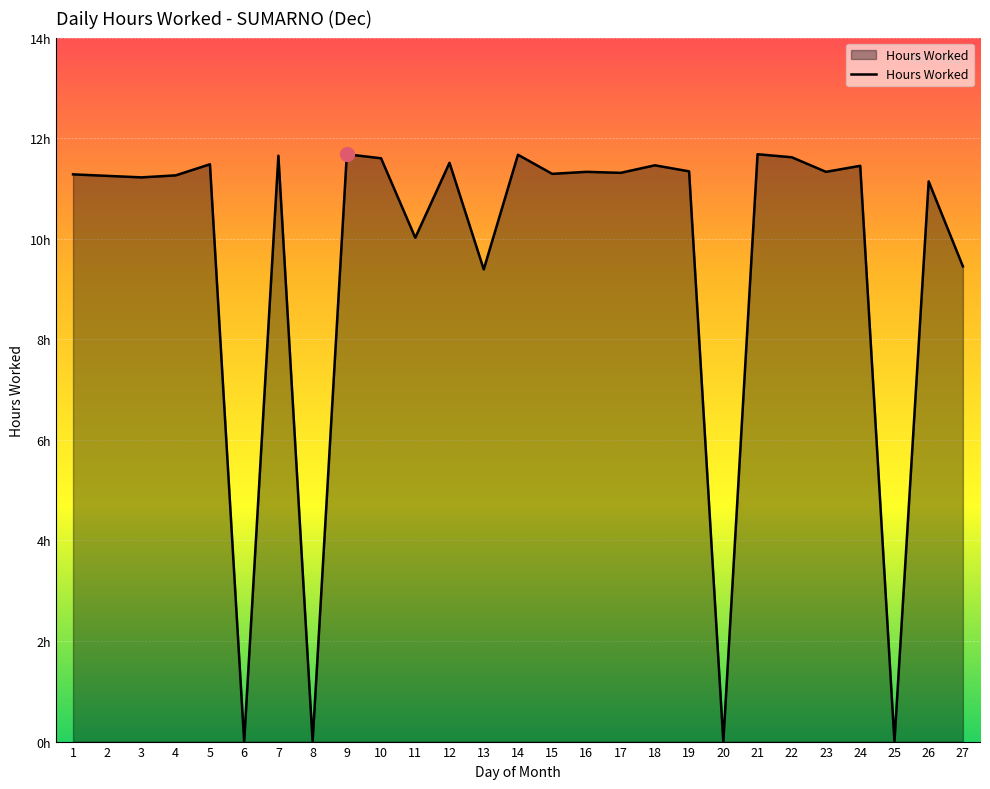

What is the greatest value displayed?

11.7